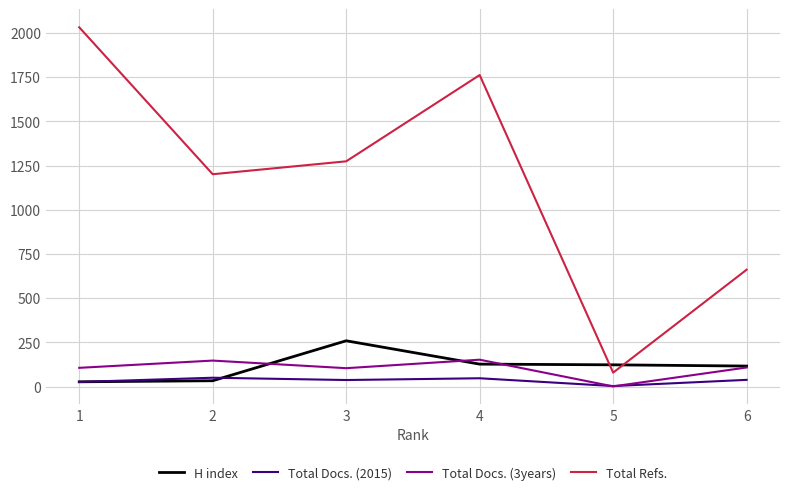

Between 1 and 2, which series saw the biggest shift?

Total Refs.